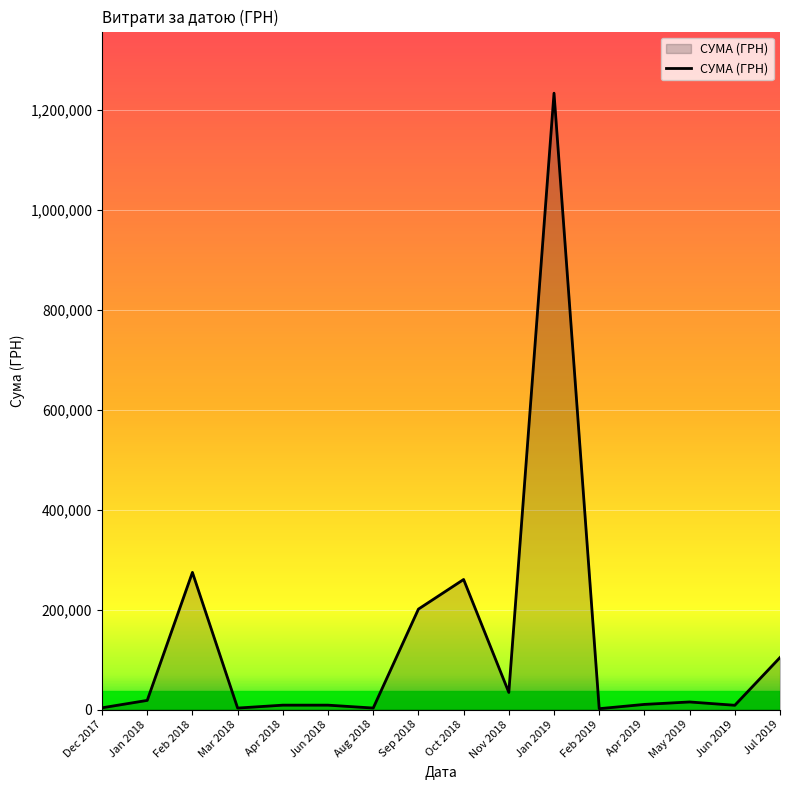

What is the maximum value shown in the chart?

1232706.3